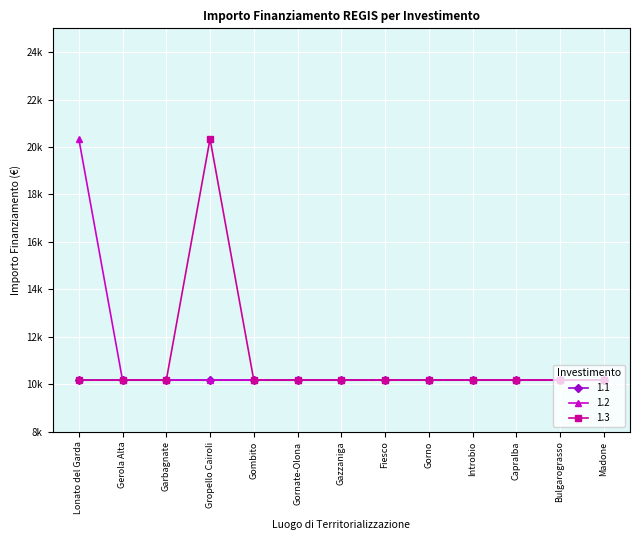

True or false: 1.3 and 1.2 intersect in this chart.

False